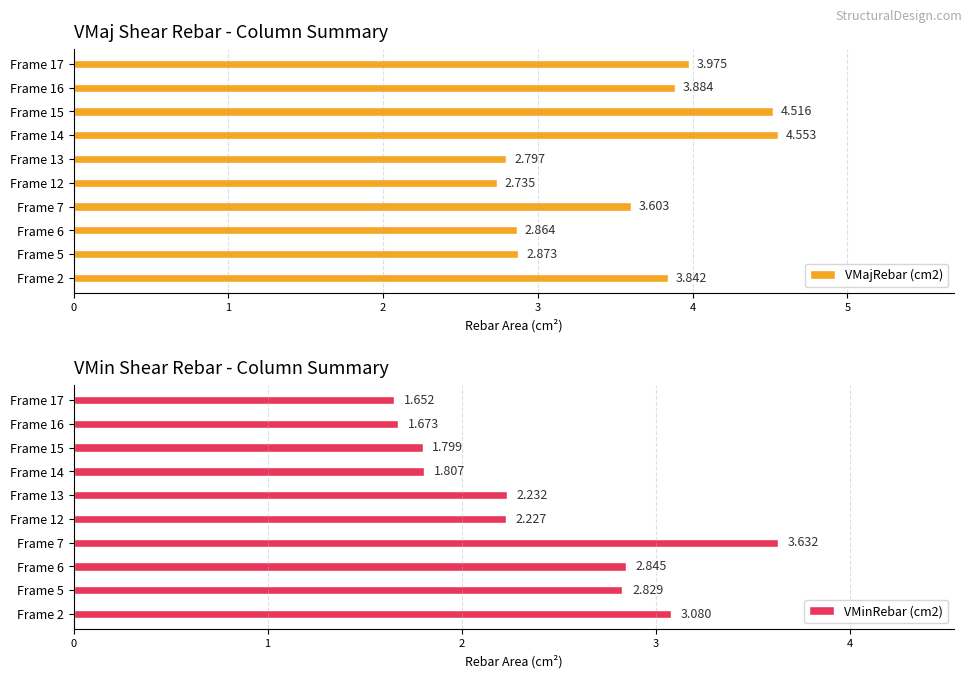

What is the average value of the VMinRebar (cm2) series?

2.4